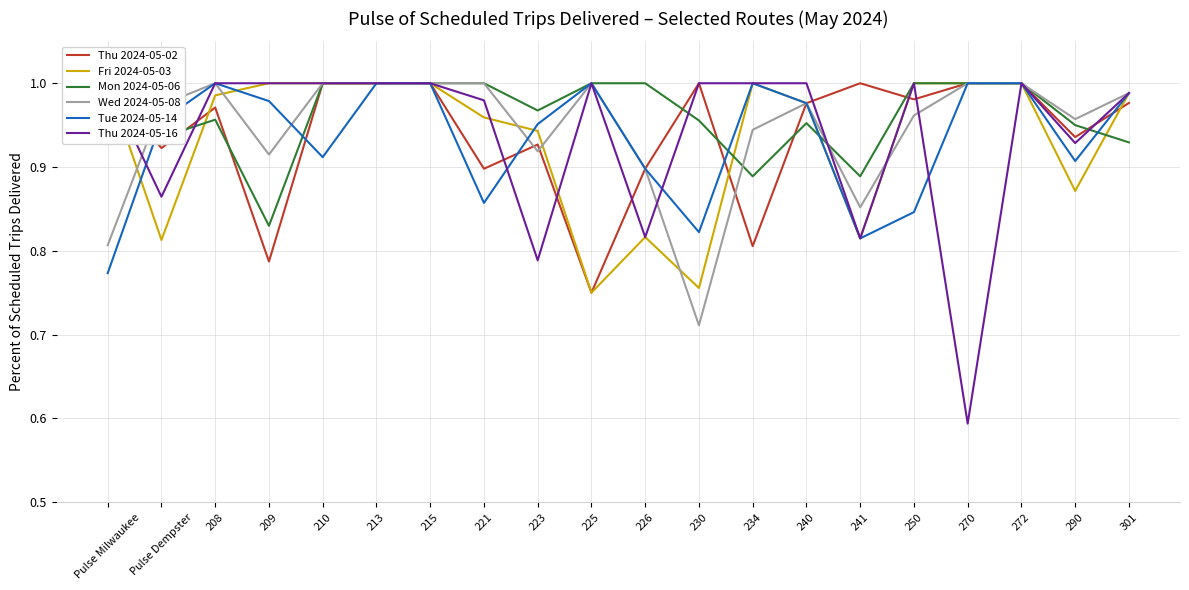

What are all the series names shown in the legend?

Thu 2024-05-02, Fri 2024-05-03, Mon 2024-05-06, Wed 2024-05-08, Tue 2024-05-14, Thu 2024-05-16